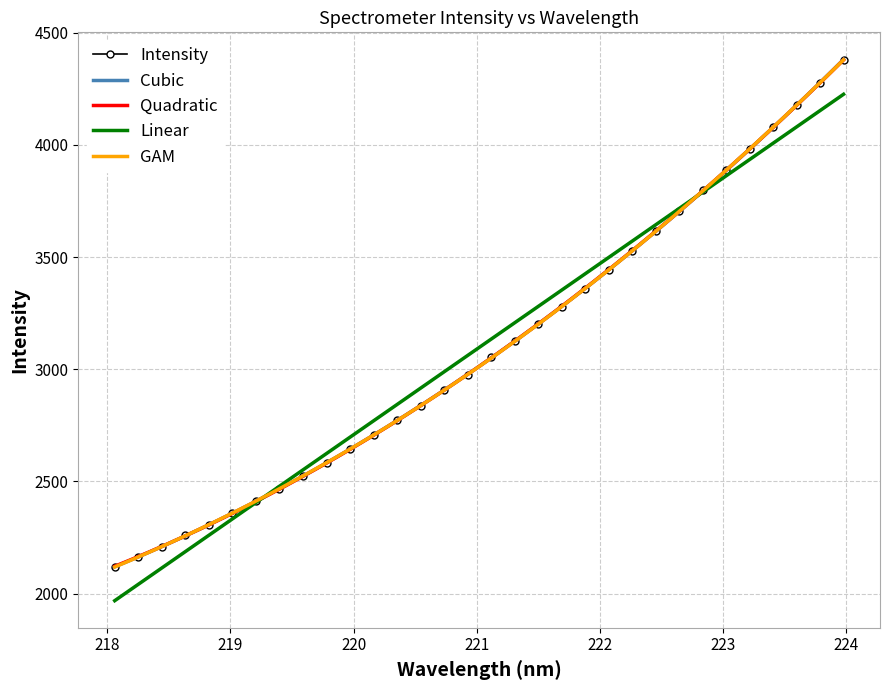

What is the highest value of the Intensity series?

4379.9